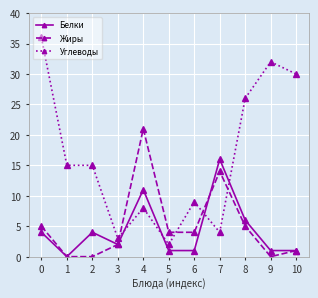

Between which two adjacent categories do Жиры and Углеводы first intersect?

3 and 4